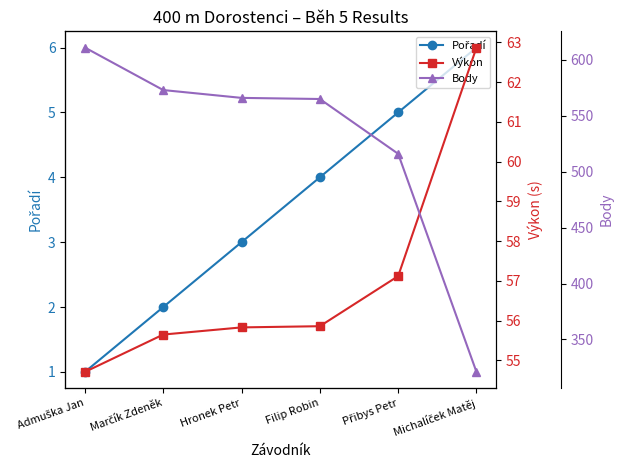

At which label does Výkon reach its peak?

Michalíček Matěj